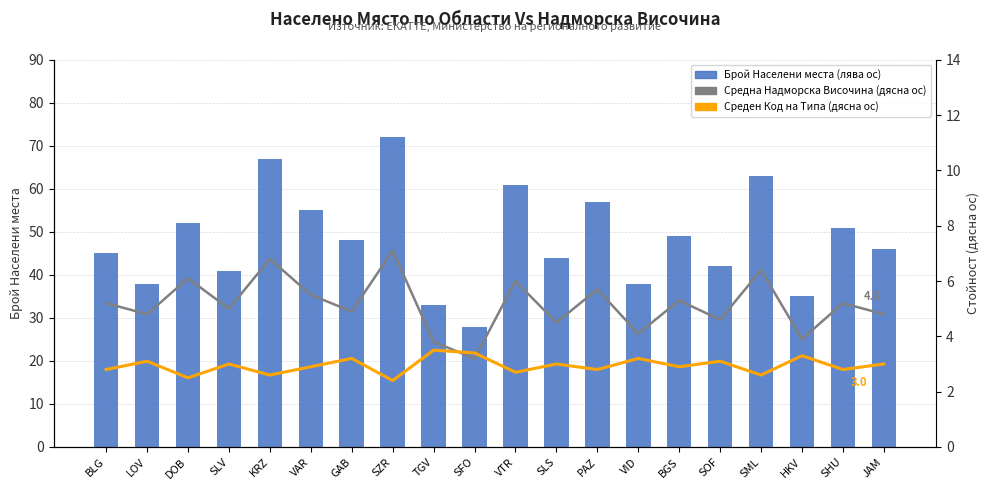

What is the average value of the Среден Код на Типа (дясна ос) series?

2.9